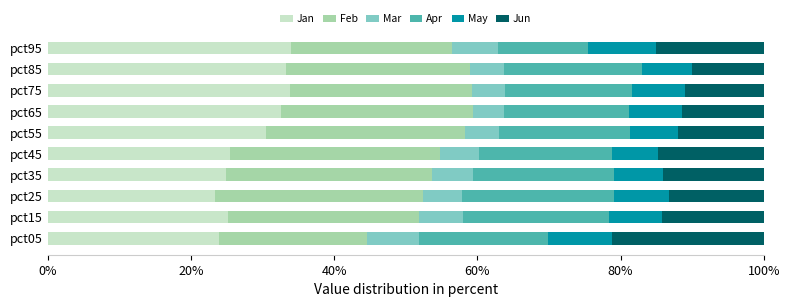

What is the maximum value for Jan?

34.0